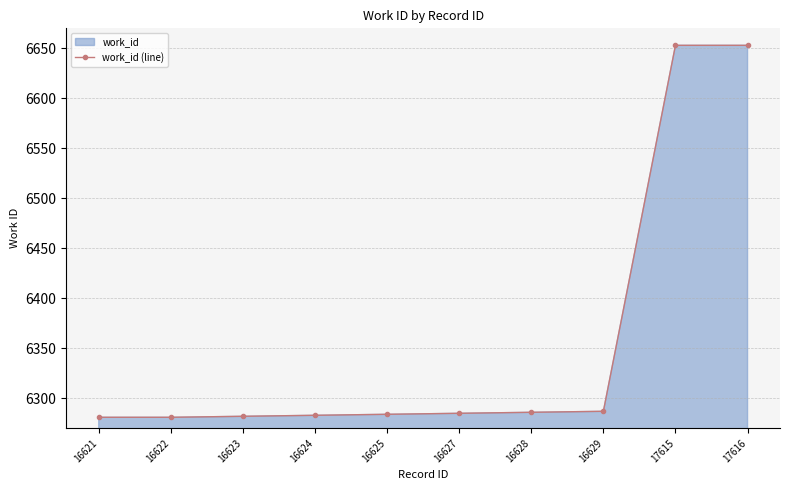

What is the smallest value displayed?

6281